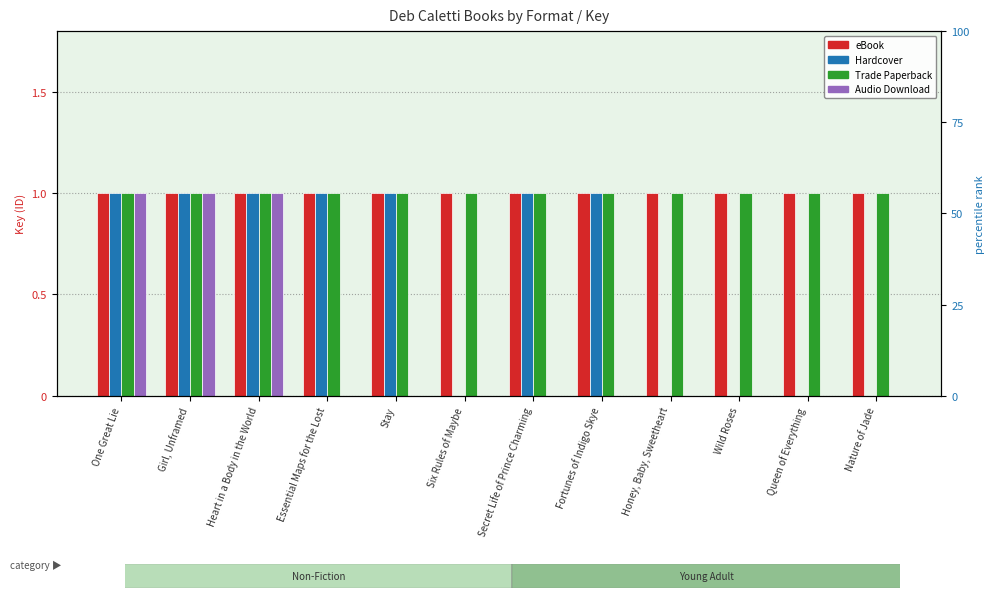

What is the sum of all eBook values?

12